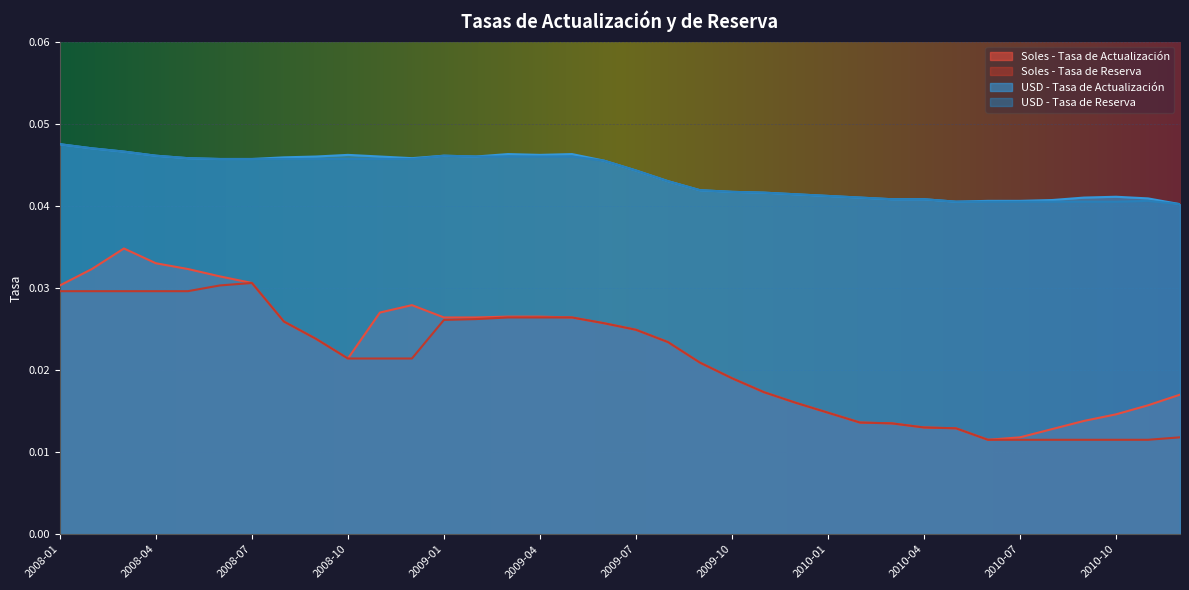

True or false: USD - Tasa de Reserva has a value of 0.1 at 2009-10.

False